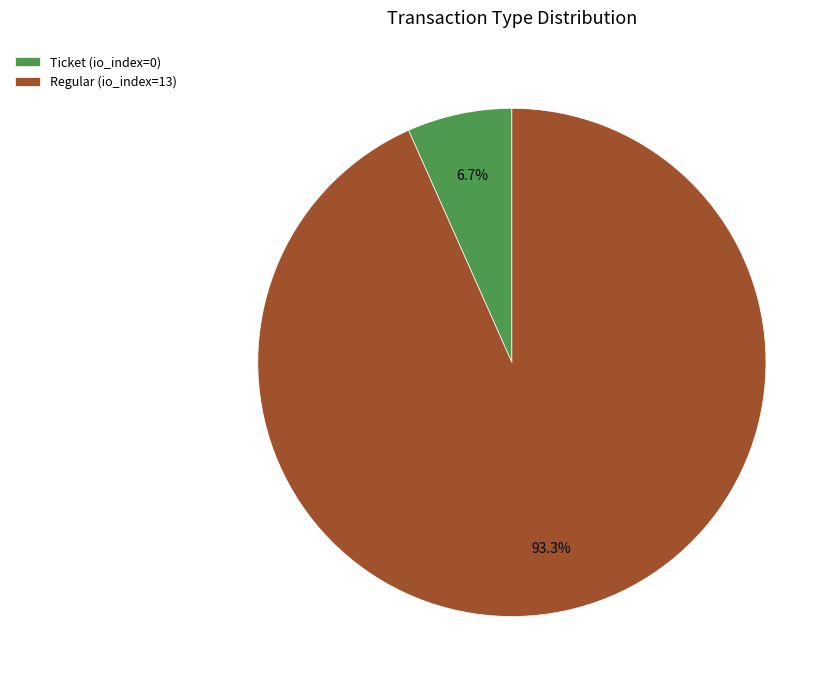

True or false: Ticket (io_index=0) accounts for 1% of the total.

False